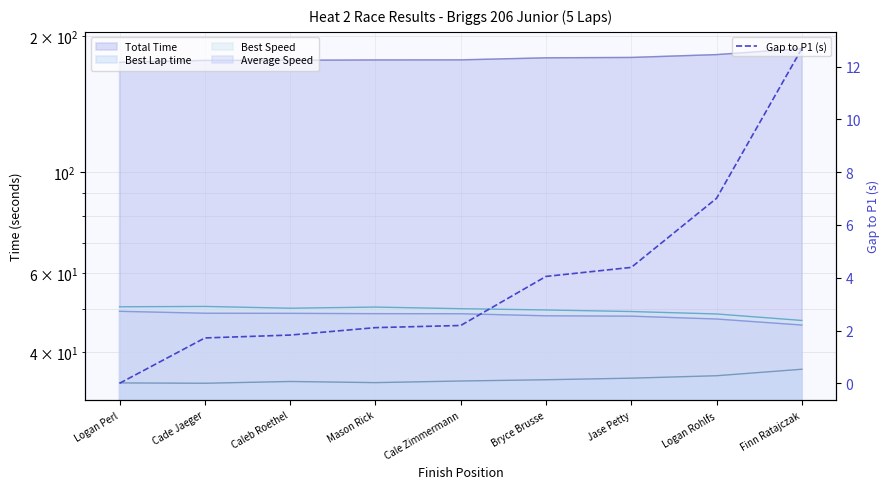

What is the label of the 7th point from the left?

Jase Petty